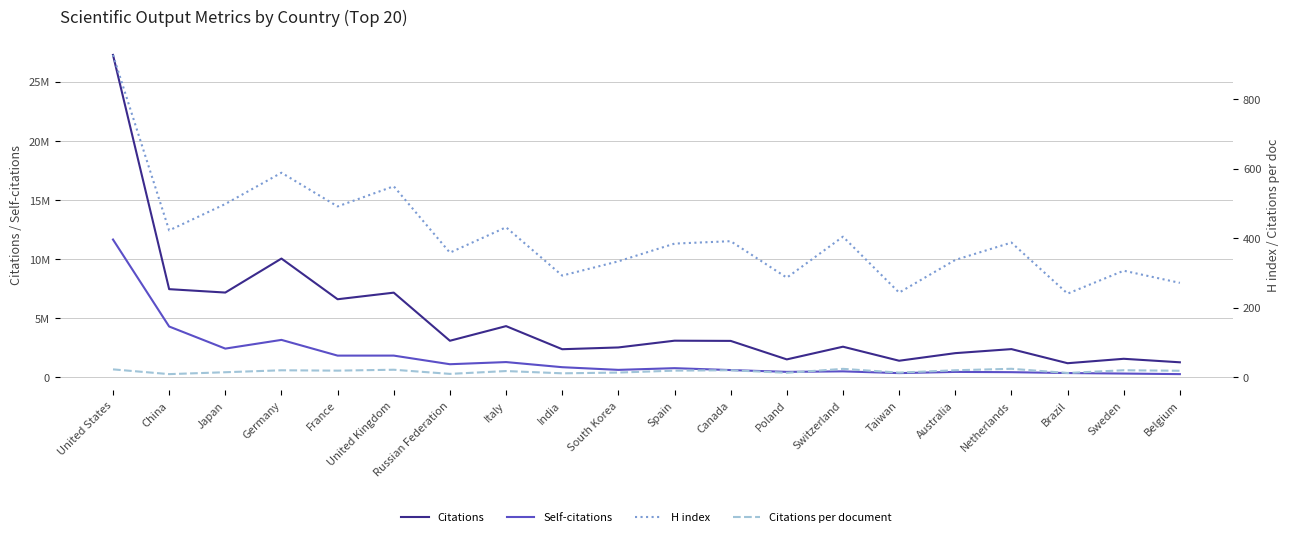

What is the difference between the second highest and minimum values in the H index series?

348.0